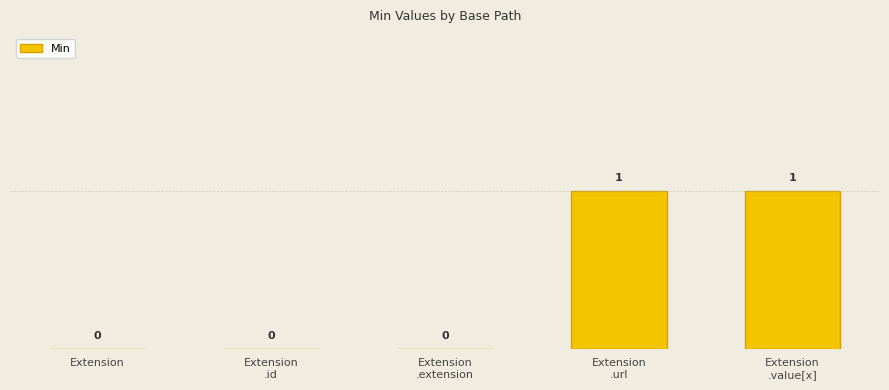

True or false: the data shows 0 at Extension.

True